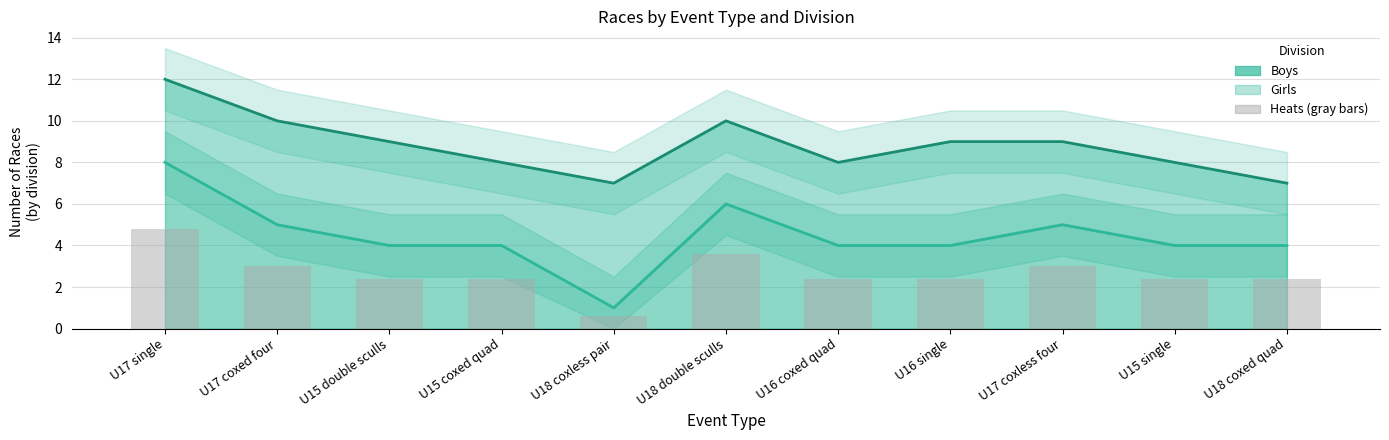

What is the label of the 8th bar from the left?

U16 single